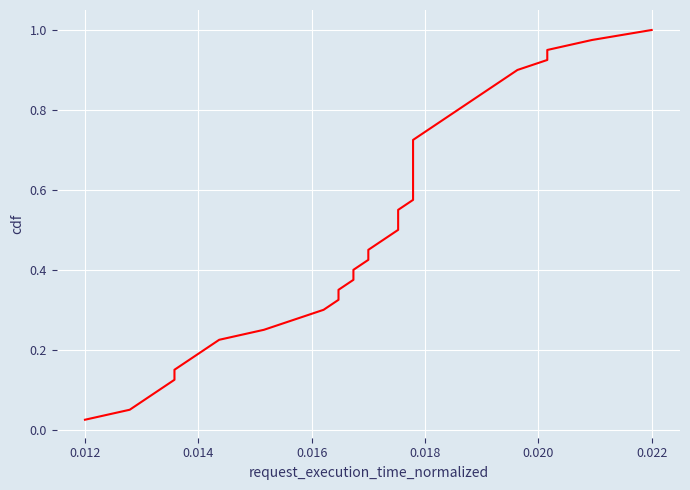

Reading left to right, what are all the values shown in this chart?

0.0	0.1	0.1	0.1	0.1	0.1	0.2	0.2	0.2	0.2	0.3	0.3	0.3	0.3	0.4	0.4	0.4	0.5	0.5	0.5	0.5	0.6	0.6	0.6	0.6	0.7	0.7	0.7	0.7	0.8	0.8	0.8	0.8	0.8	0.9	0.9	0.9	0.9	1.0	1.0